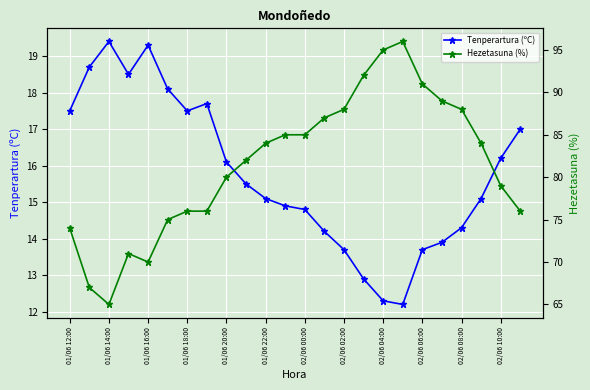

What is the difference between the maximum and minimum values in the Tenperartura (ºC) series?

7.2